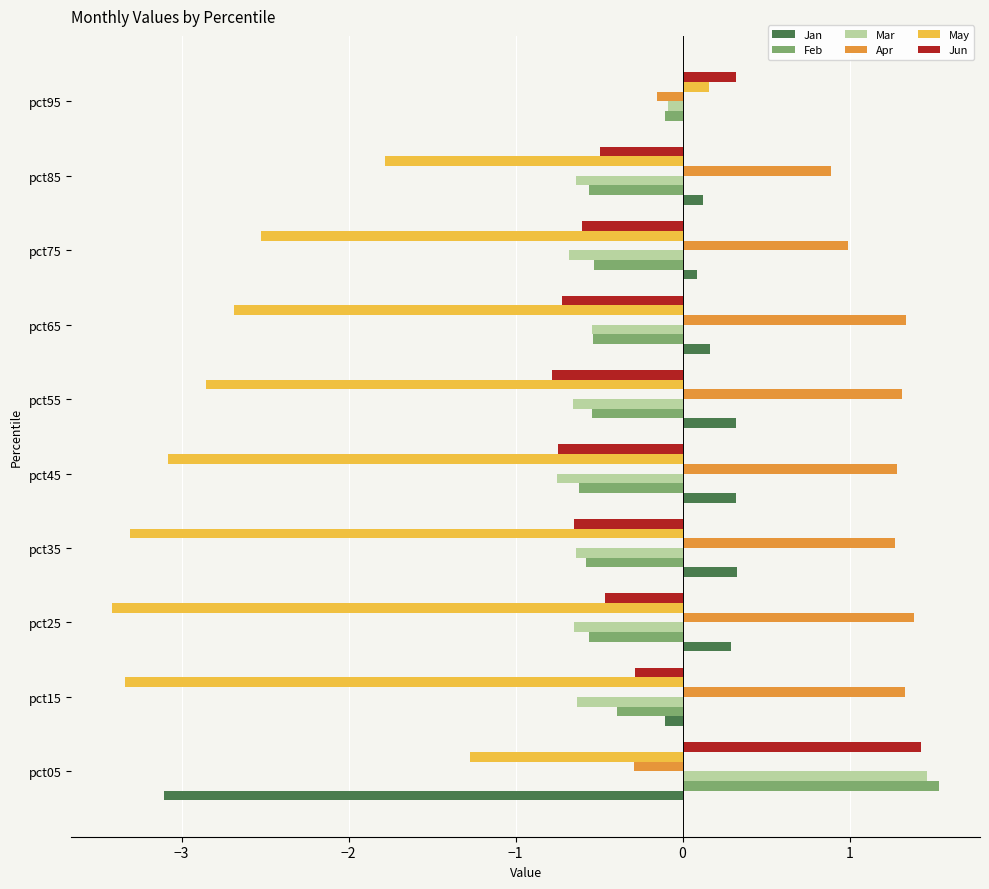

Which series has the largest total across all categories?

Apr